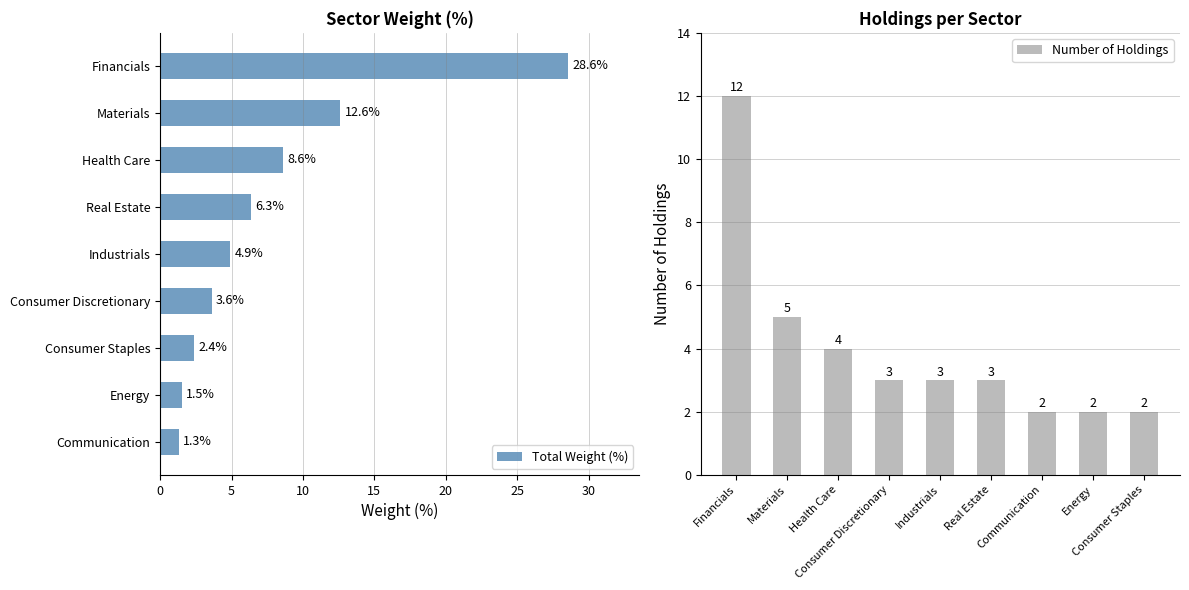

The value of Total Weight (%) at Financials is 28.6. True or false?

True